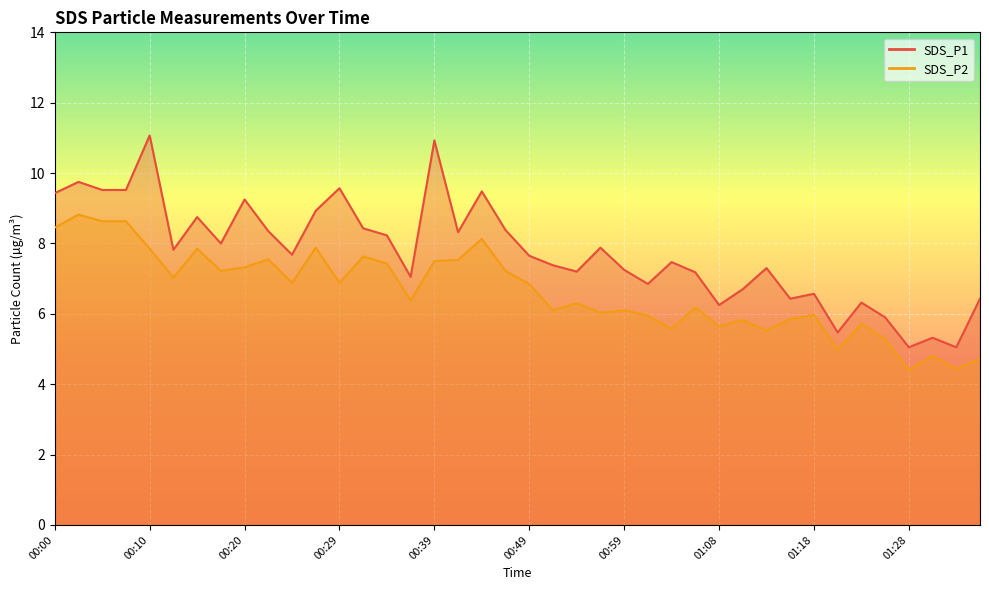

Reading left to right, list all the values displayed in this chart.

SDS_P1: 9.4	9.8	9.5	9.5	11.1	7.8	8.8	8.0	9.2	8.3	7.7	8.9	9.6	8.4	8.2	7.0	10.9	8.3	9.5	8.4	7.7	7.4	7.2	7.9	7.2	6.8	7.5	7.2	6.2	6.7	7.3	6.4	6.6	5.5	6.3	5.9	5.0	5.3	5.0	6.4
SDS_P2: 8.4	8.8	8.6	8.6	7.8	7.0	7.8	7.2	7.3	7.5	6.9	7.9	6.9	7.6	7.4	6.4	7.5	7.5	8.1	7.2	6.8	6.1	6.3	6.0	6.1	6.0	5.6	6.2	5.7	5.8	5.5	5.8	6.0	5.0	5.7	5.3	4.4	4.8	4.4	4.7